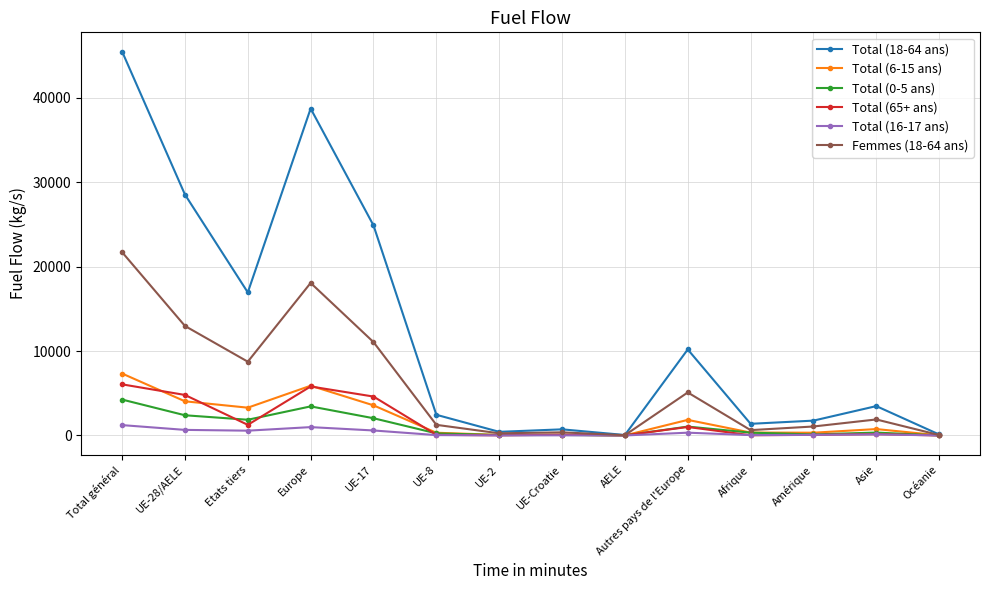

The value of Total (65+ ans) at UE-17 is 7582. True or false?

False